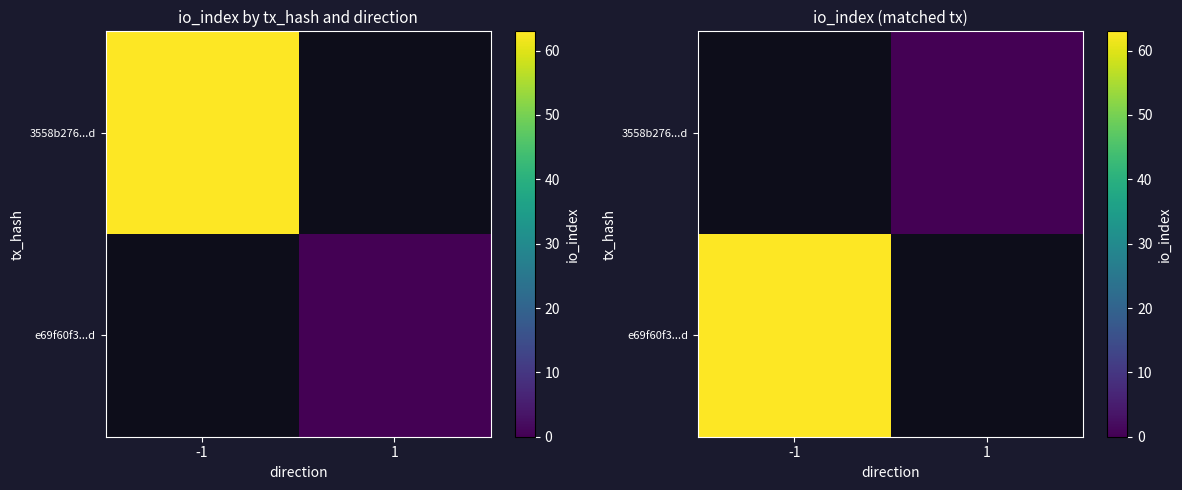

Which label corresponds to the largest value in the chart?

-1